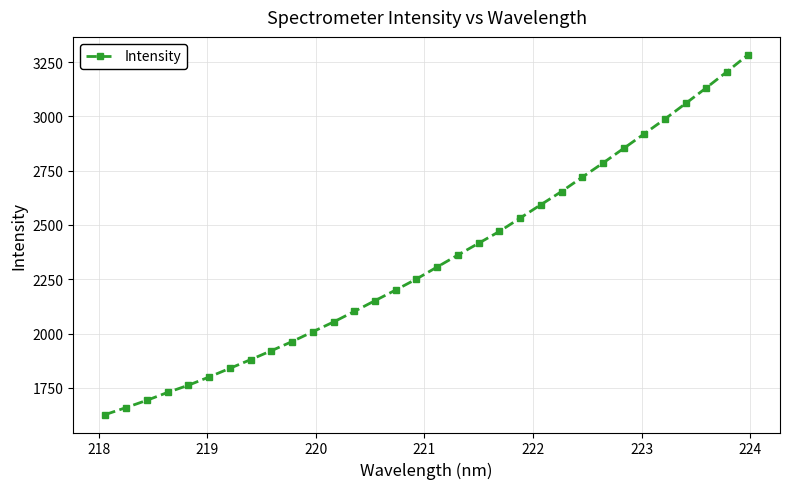

What is the smallest value displayed?

1626.9